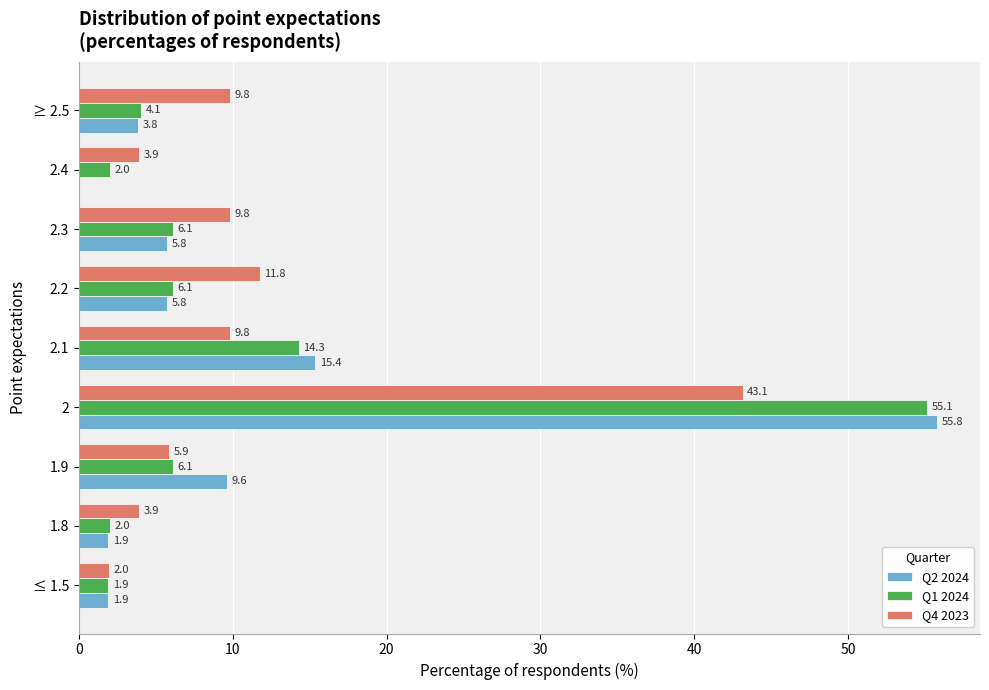

What is the sum of all Q4 2023 values?

100.0